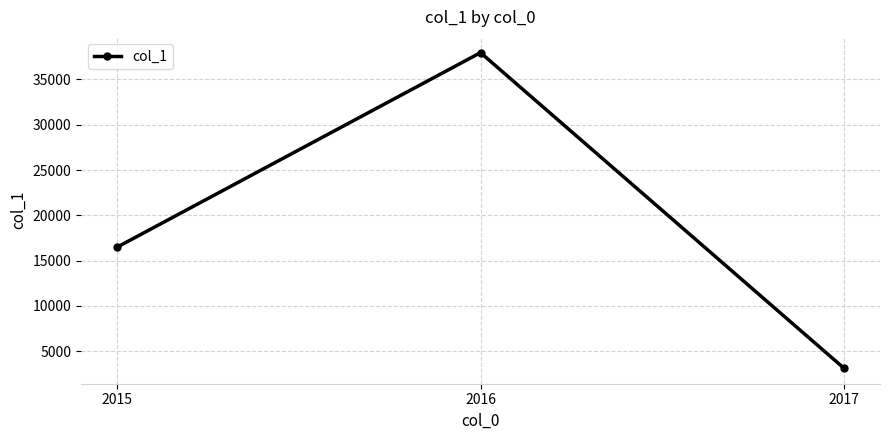

The chart shows a value of 65725 at 2016. True or false?

False